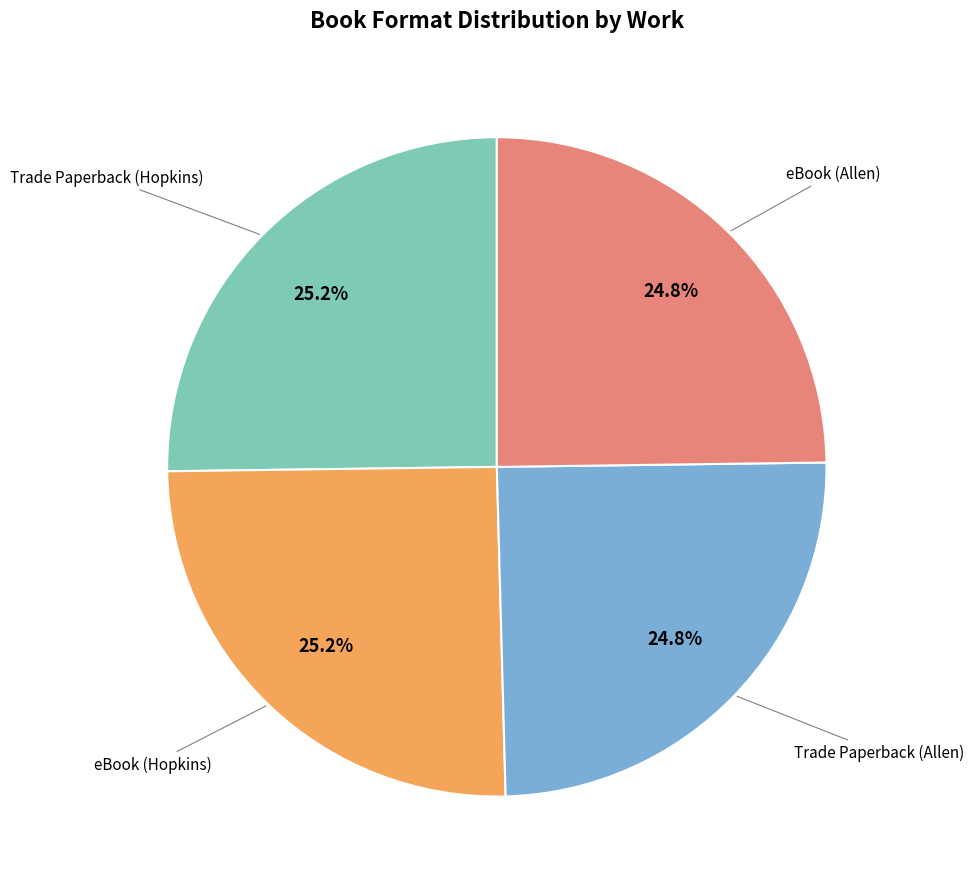

Is there any slice that represents more than half of the pie?

No